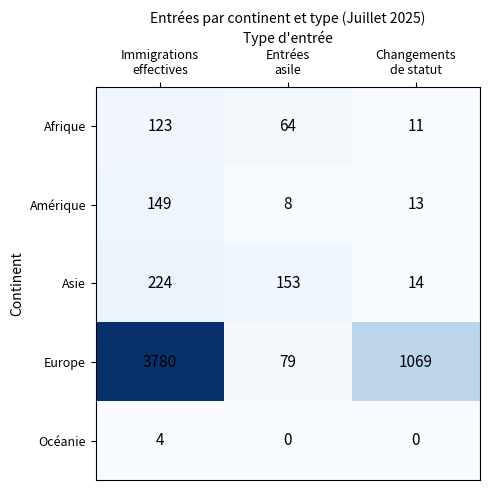

Reading left to right, extract all data points from this chart.

Afrique: 123	64	11
Amérique: 149	8	13
Asie: 224	153	14
Europe: 3780	79	1069
Océanie: 4	0	0